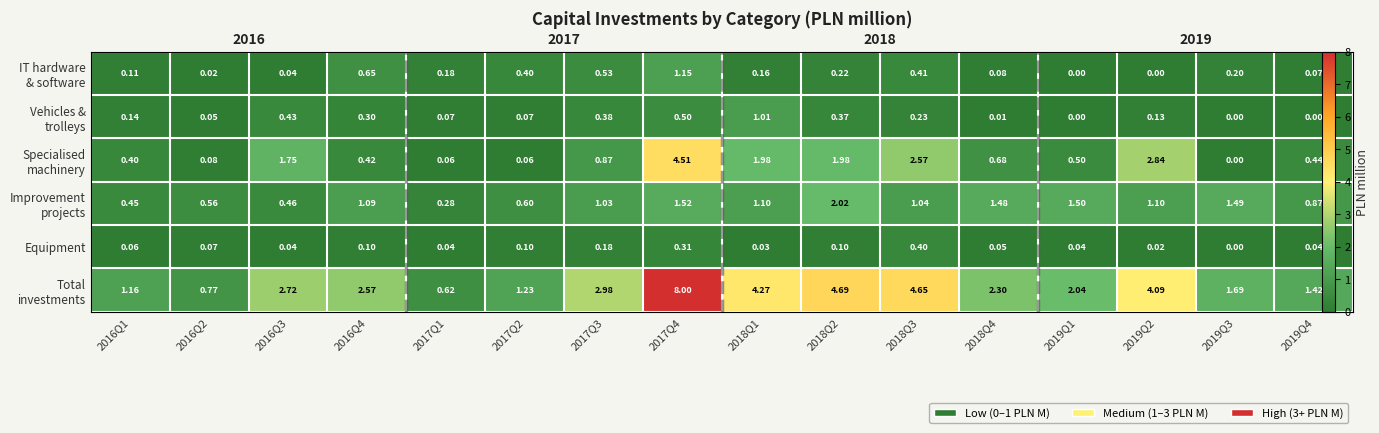

Is the value of Total investments at 2016Q4 greater than the value of Equipment at 2019Q2?

Yes